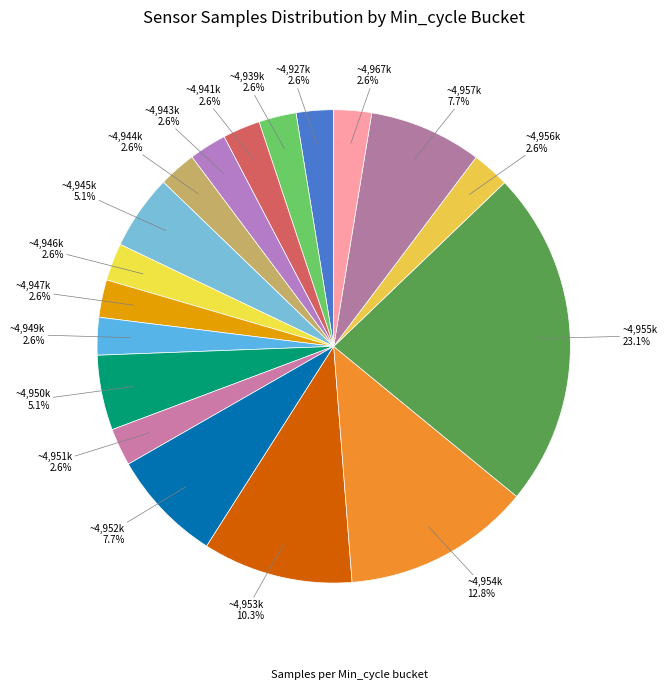

Count the number of slices in the pie.

18